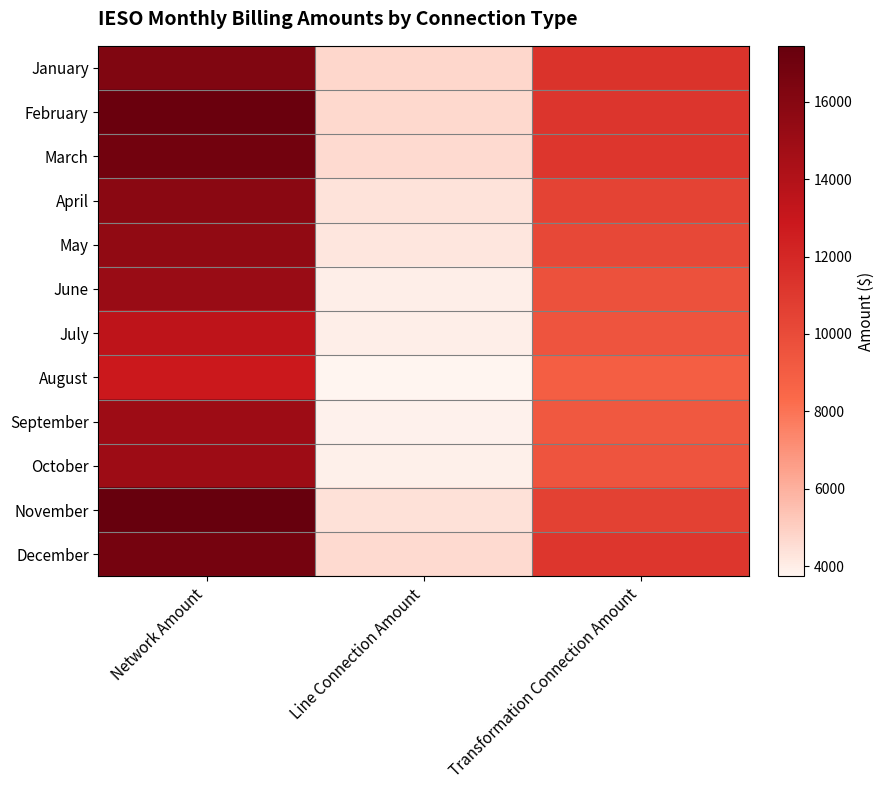

What is the total value across all series at Transformation Connection Amount?

122920.5